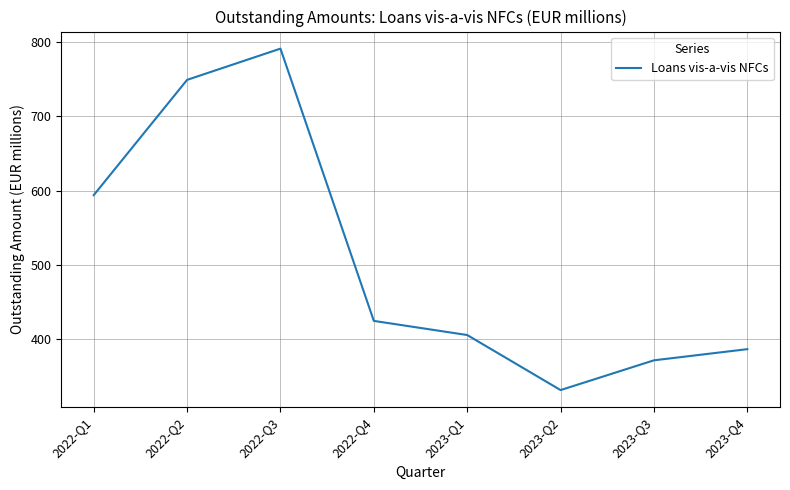

What is the maximum value shown in the chart?

791